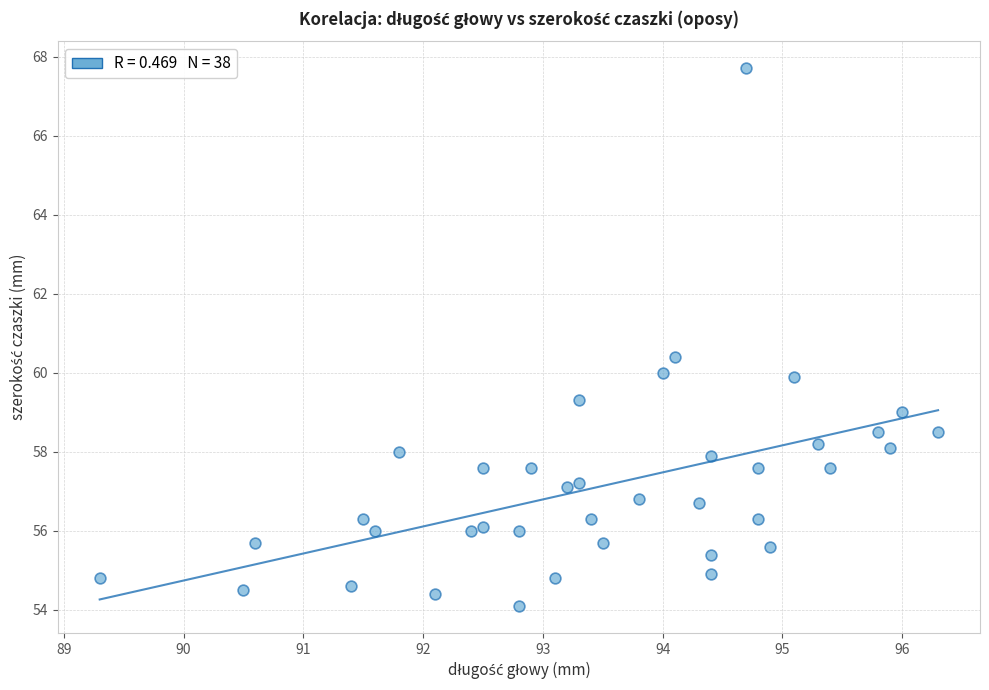

What is the range of X values (max minus min)?

7.0